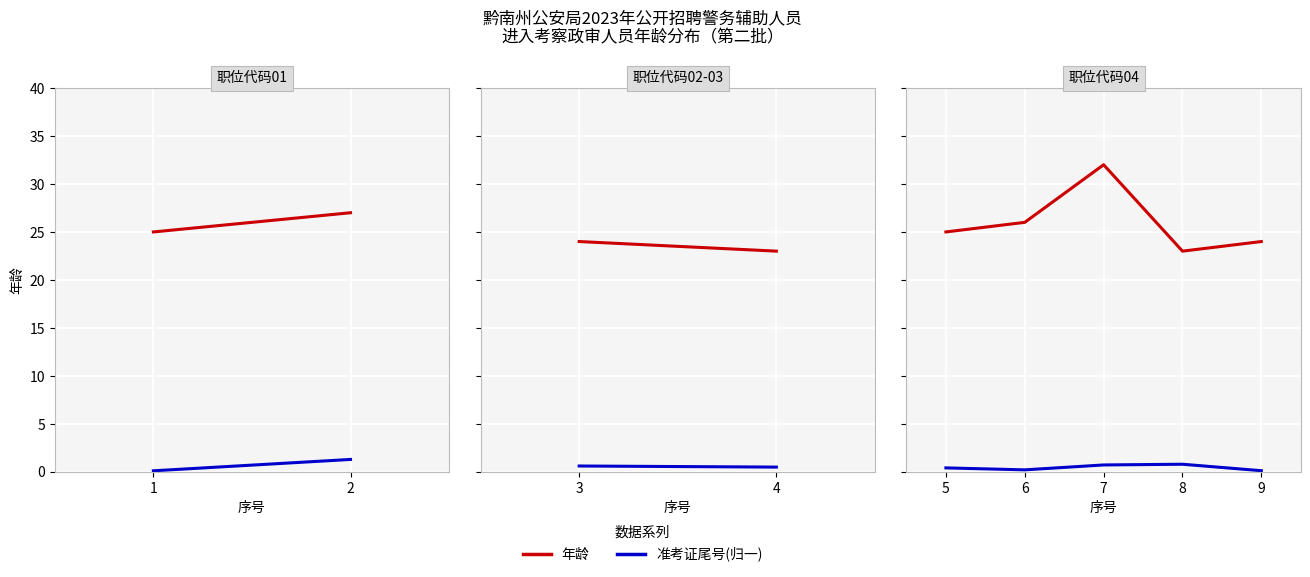

Is this an area chart (filled region under the line)?

No